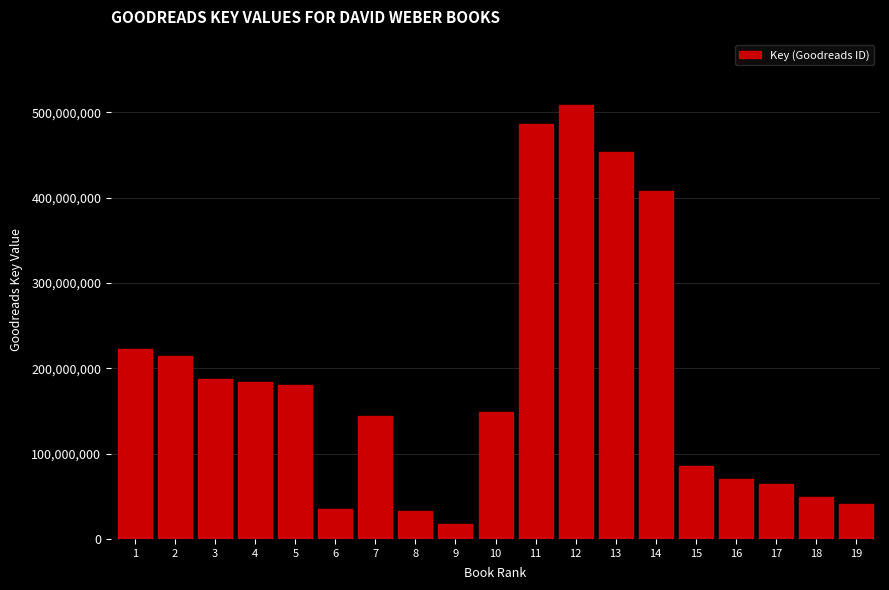

What is the maximum value shown in the chart?

509031624